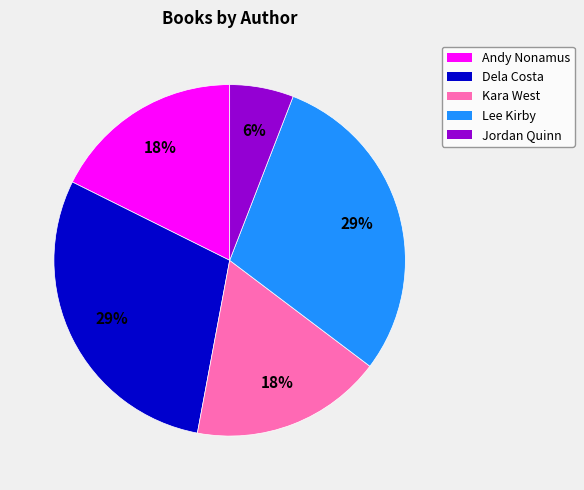

To the nearest percent, what is the average slice percentage?

20%